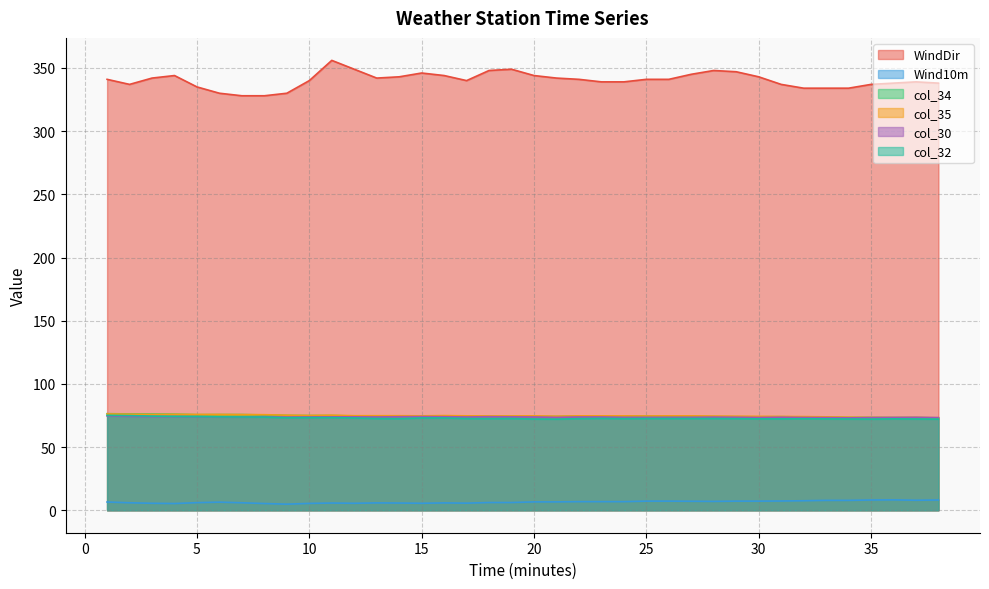

At which category does col_30 reach its first local peak?

8